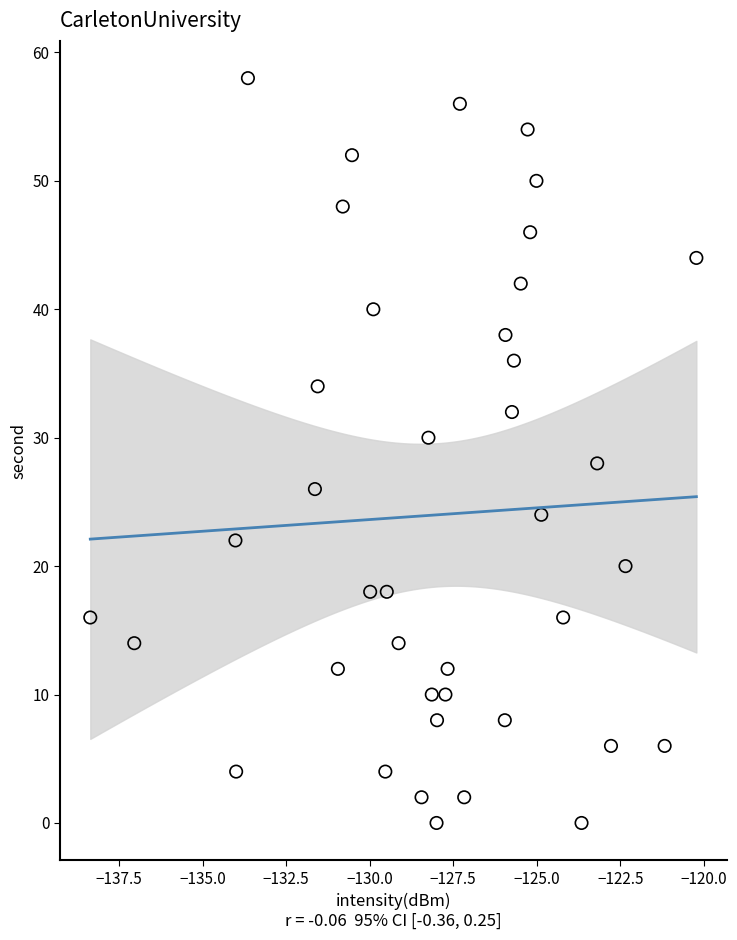

What is the range of Y values (max minus min)?

58